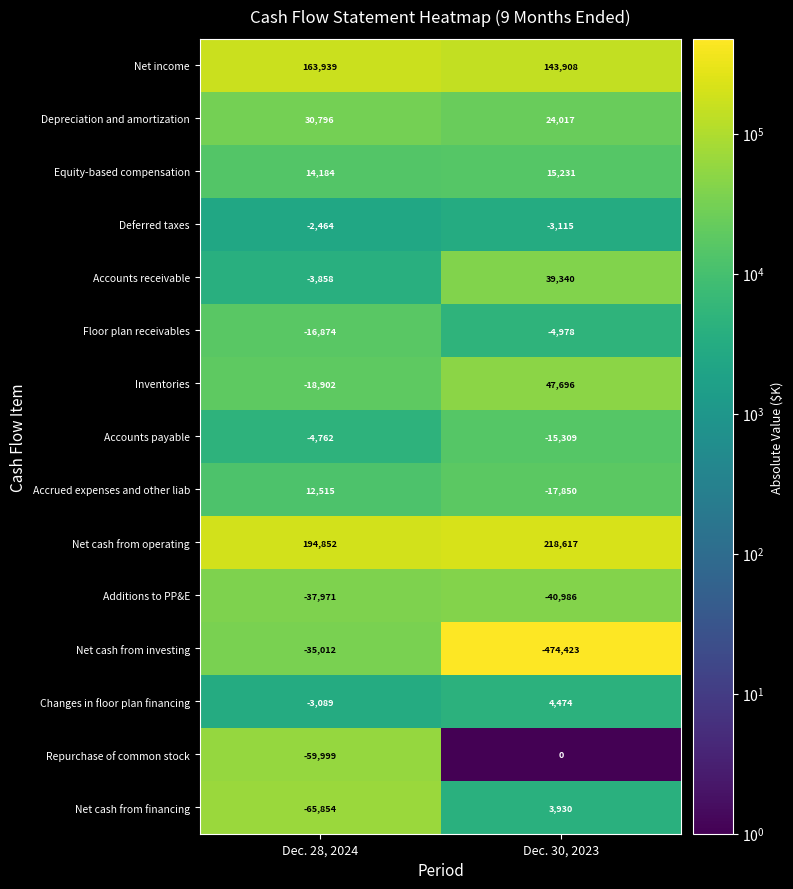

Which label corresponds to the smallest value in the chart?

Dec. 30, 2023